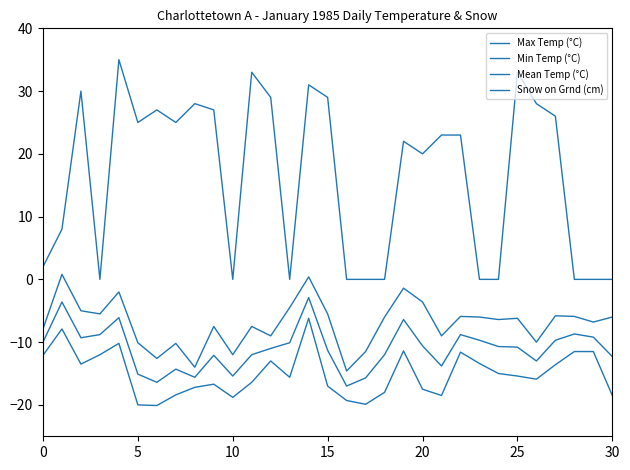

At which label does Mean Temp (°C) reach its minimum?

16